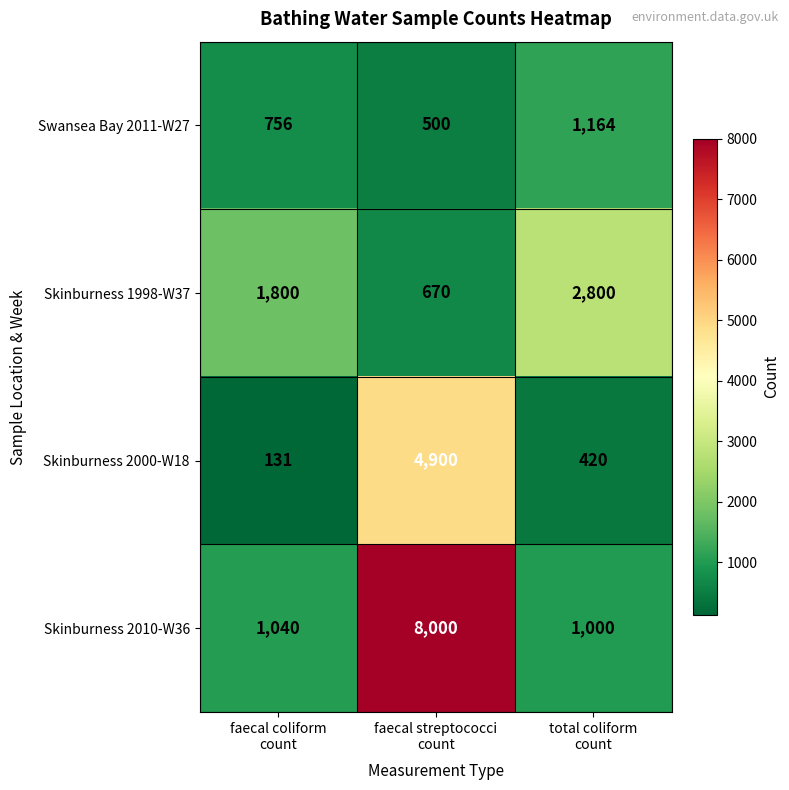

How many Swansea Bay 2011-W27 values are between 500 and 1164?

3